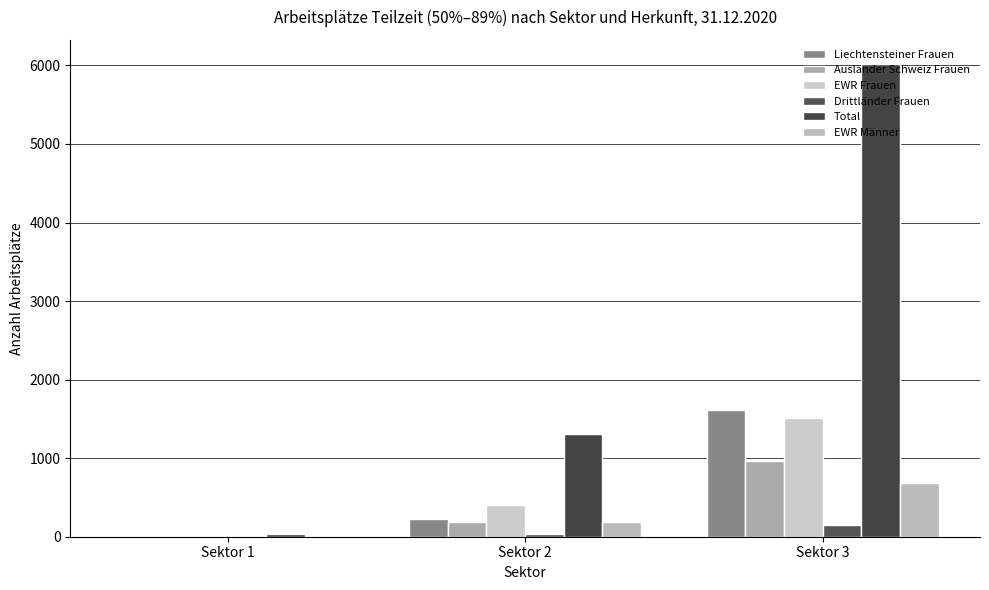

What are all the series names shown in the legend?

Liechtensteiner Frauen, Ausländer Schweiz Frauen, EWR Frauen, Drittländer Frauen, Total, EWR Männer